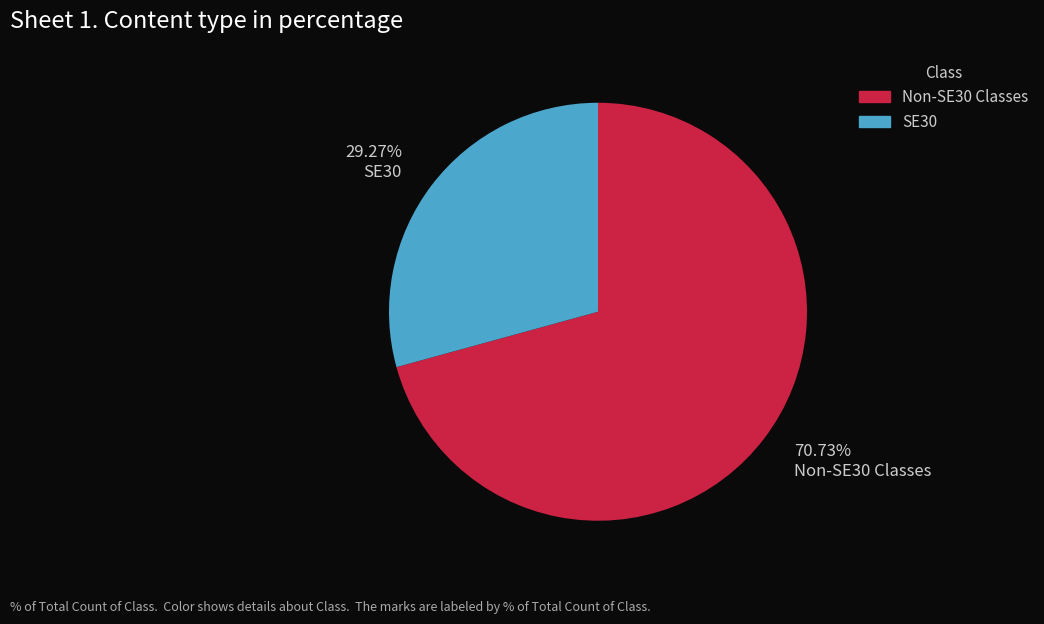

Which has a higher value, 29.27% SE30 or 70.73% Non-SE30 Classes?

70.73% Non-SE30 Classes